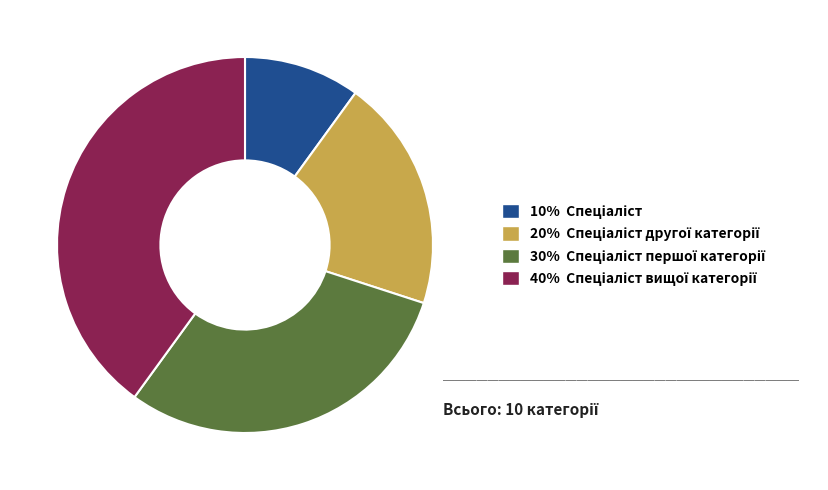

Is there any slice that represents more than half of the pie?

No